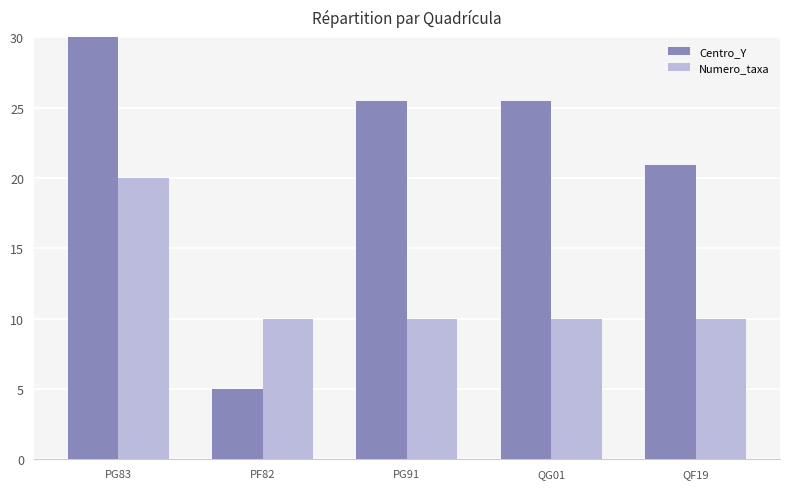

Reading right to left, what are all the values shown in this chart?

Centro_Y: QF19=20.9	QG01=25.5	PG91=25.5	PF82=5.0	PG83=30.0
Numero_taxa: QF19=10.0	QG01=10.0	PG91=10.0	PF82=10.0	PG83=20.0